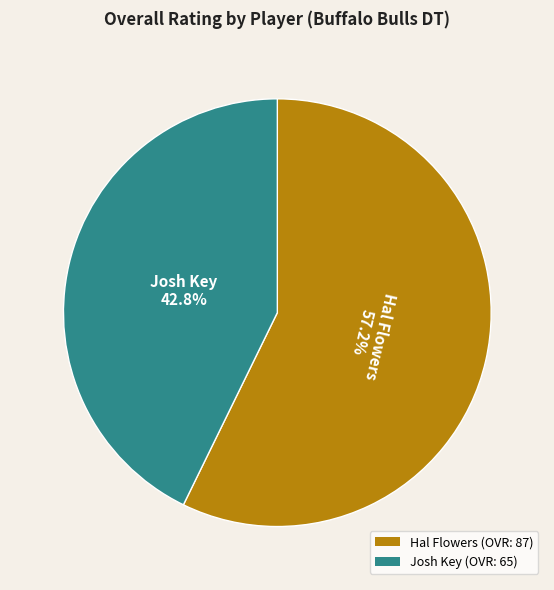

To the nearest percent, what is the difference between the Hal Flowers and Josh Key slice percentages?

14%